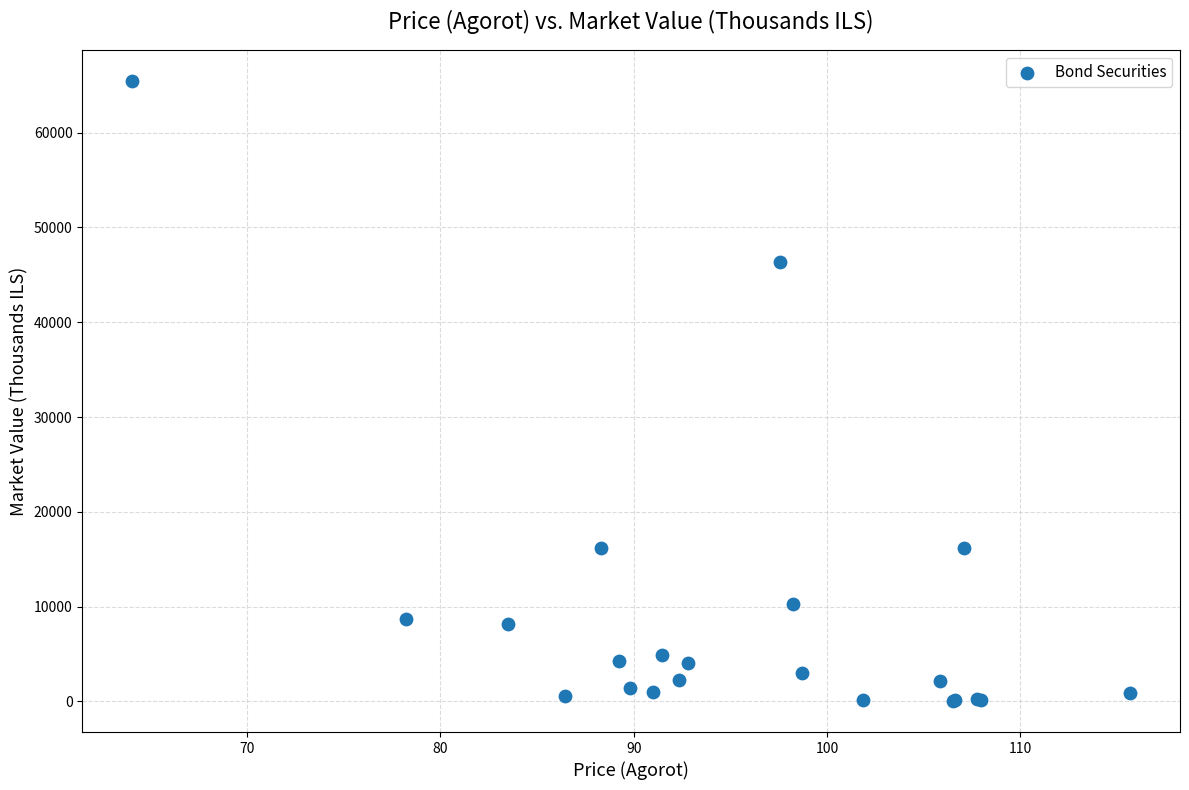

What Y value in the scatter plot is closest to 32745?

46310.9